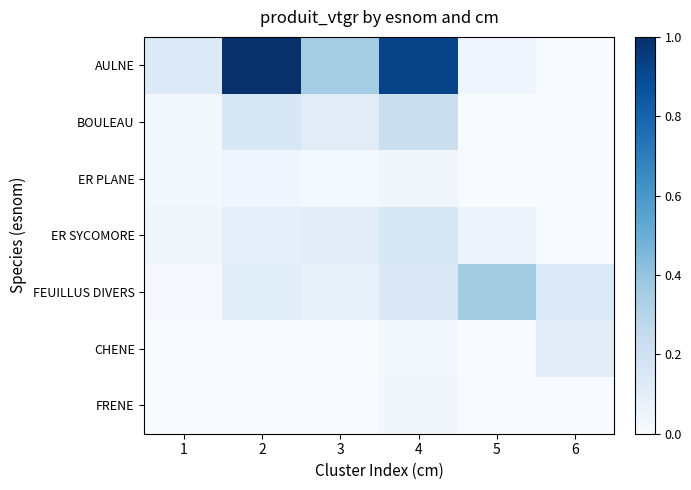

What is the spread (max minus min) of values at 5?

0.4